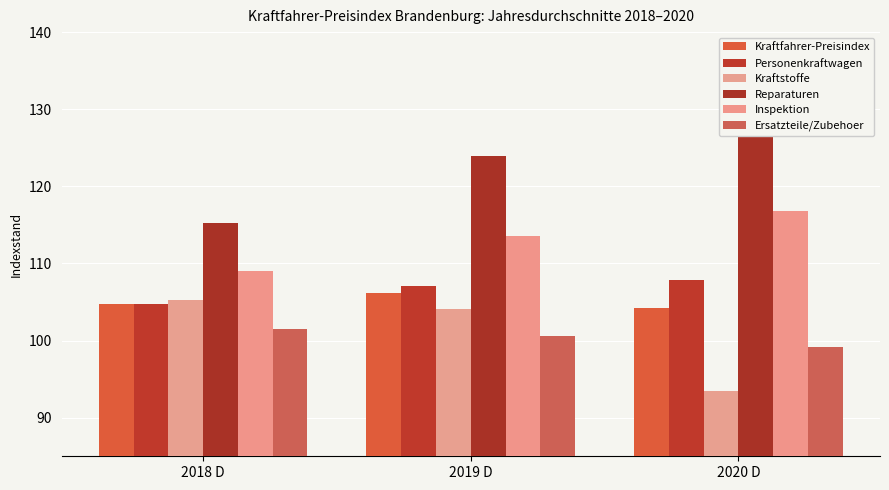

Which has a higher value, 2019 D or 2020 D?

2019 D